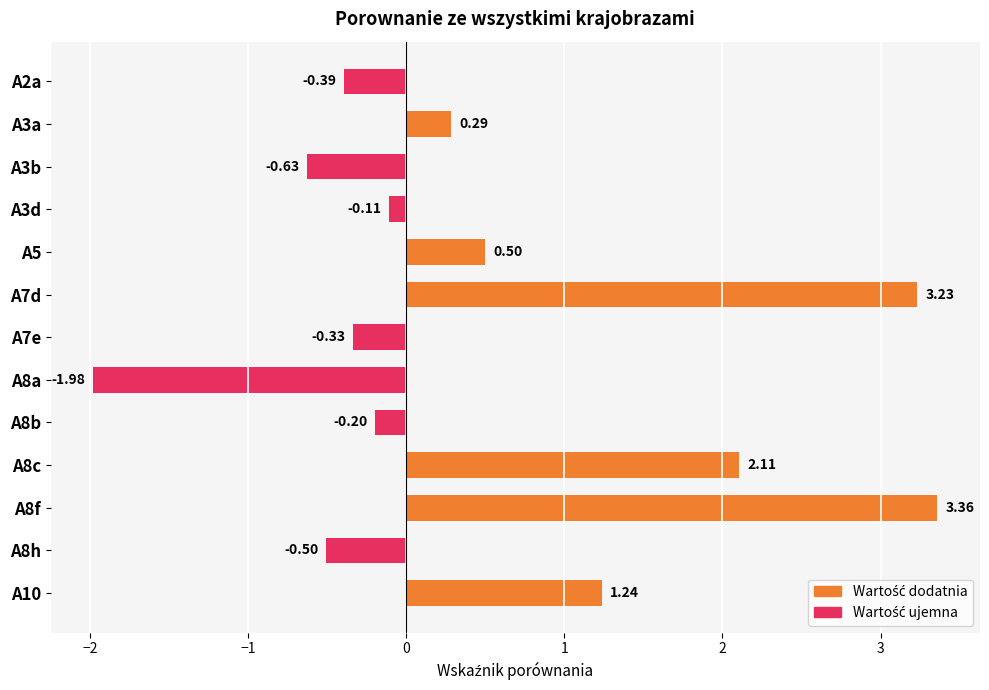

What is the average value?

0.5